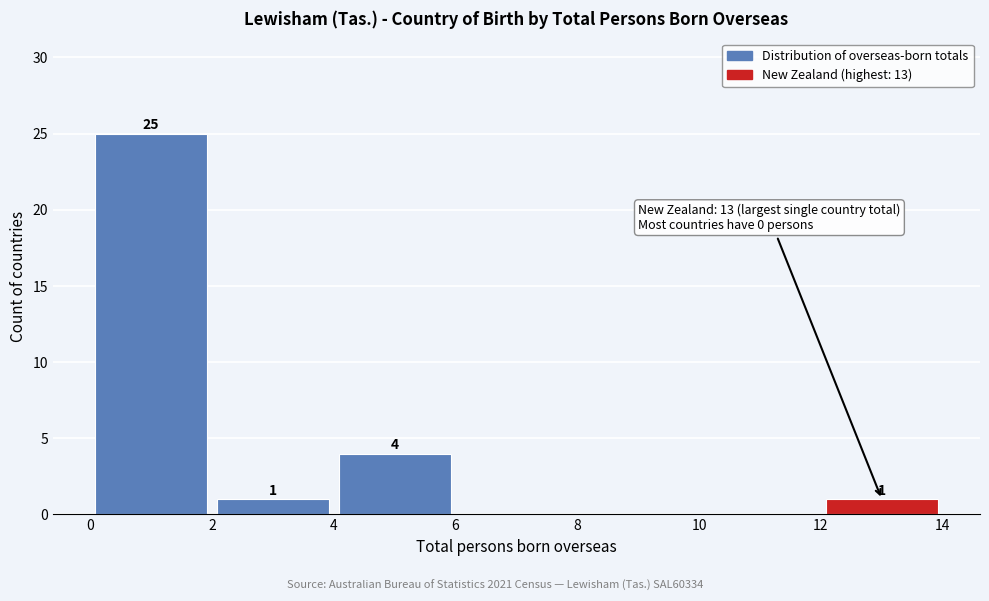

Over which range of the x-axis is the bar tallest?

0 to 2